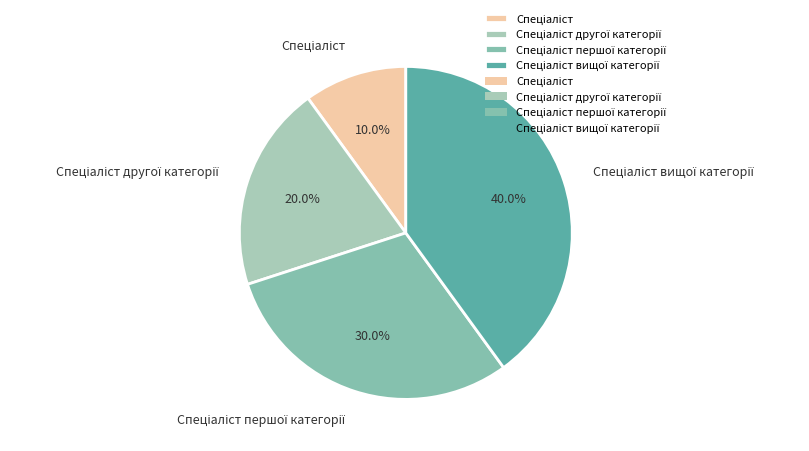

To the nearest percent, what is the difference between the largest and smallest slice percentages?

30%